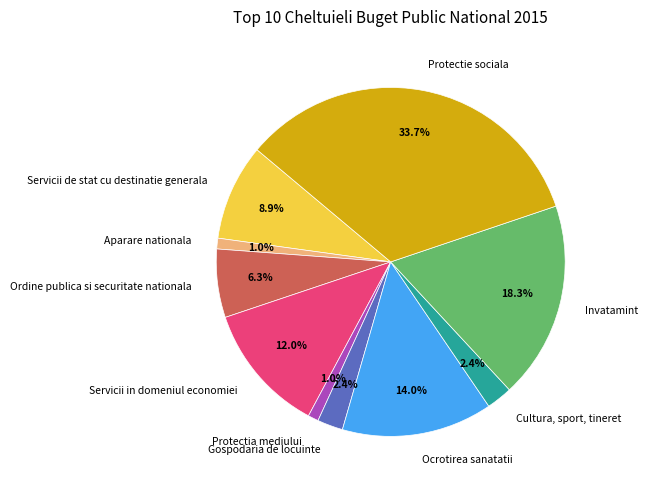

Between Ordine publica si securitate nationala and Cultura, sport, tineret, which is larger?

Ordine publica si securitate nationala